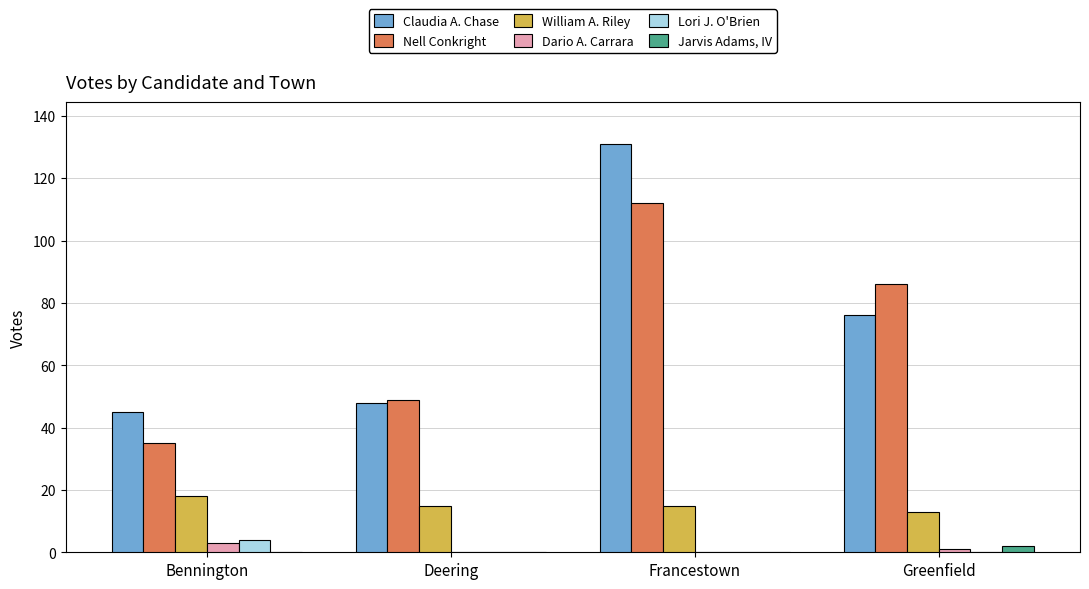

True or false: William A. Riley has a value of 13 at Greenfield.

True